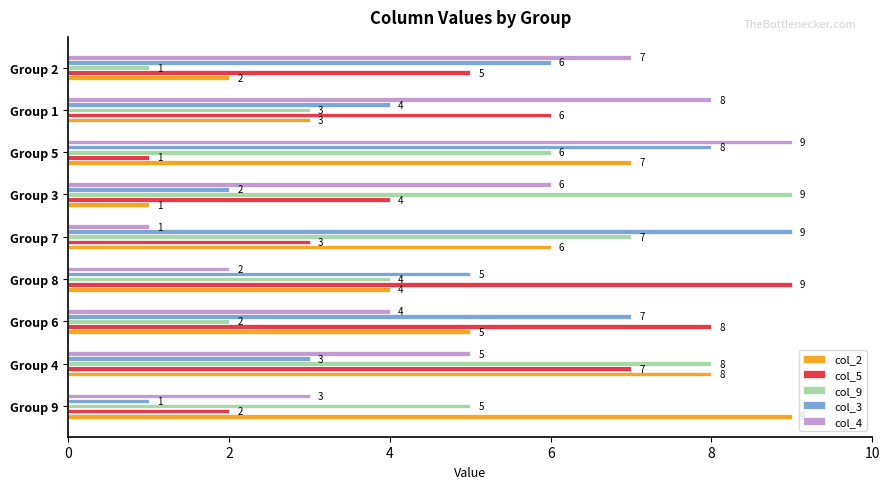

What is the sum of all col_3 values?

45